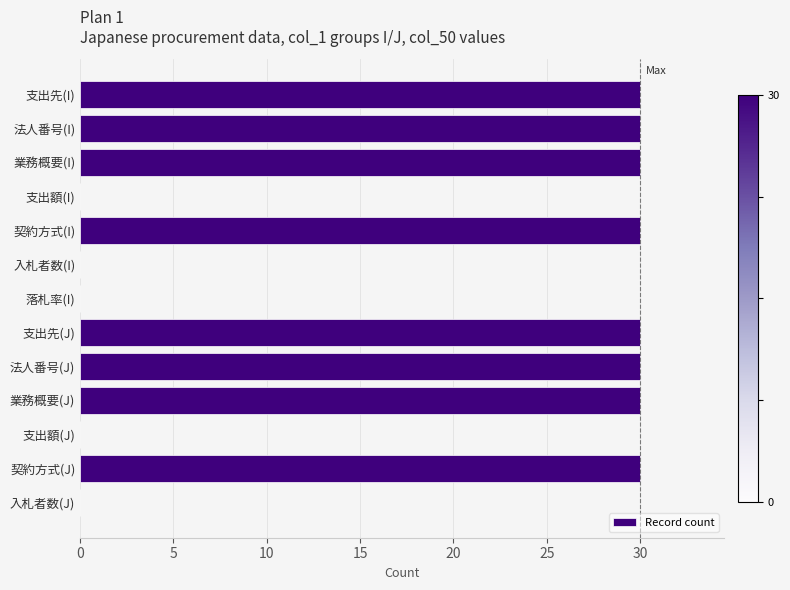

Is it true that the value at 支出額(I) is -14?

False